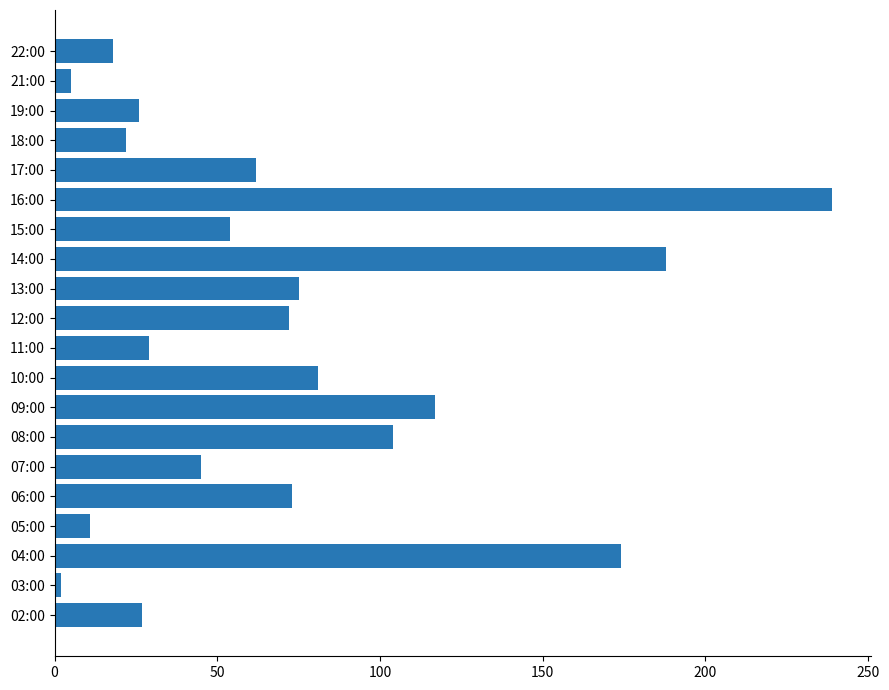

Where is the data nearest to the value 120?

09:00